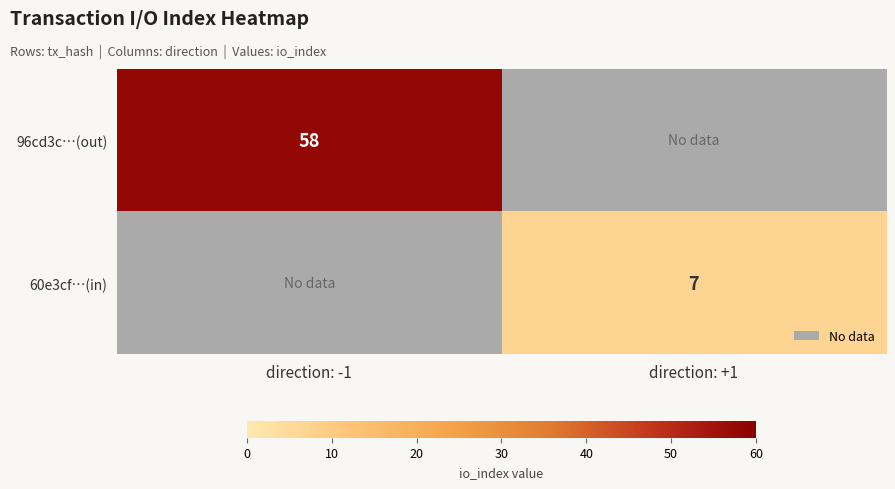

List the labels in order of 96cd3c…(out) value, smallest first.

direction: -1, direction: +1